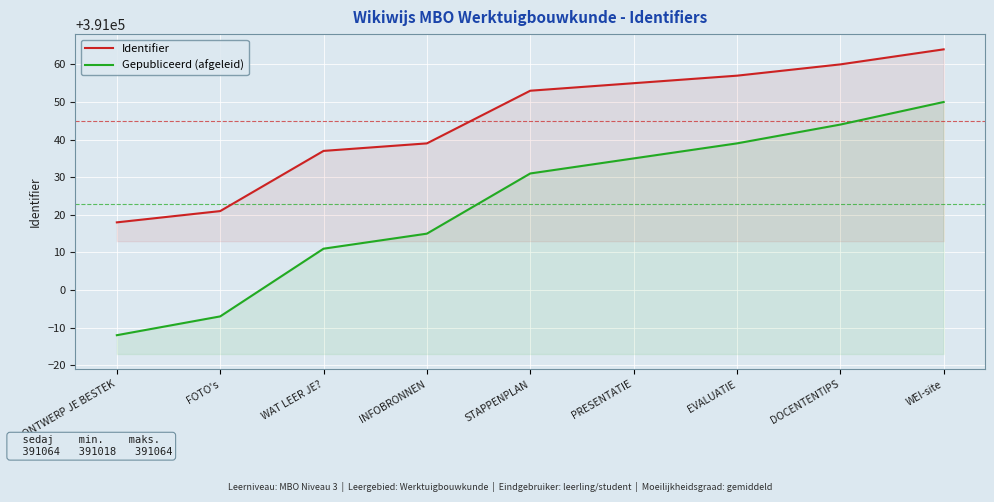

What is the label of the 9th point from the left?

WEI-site